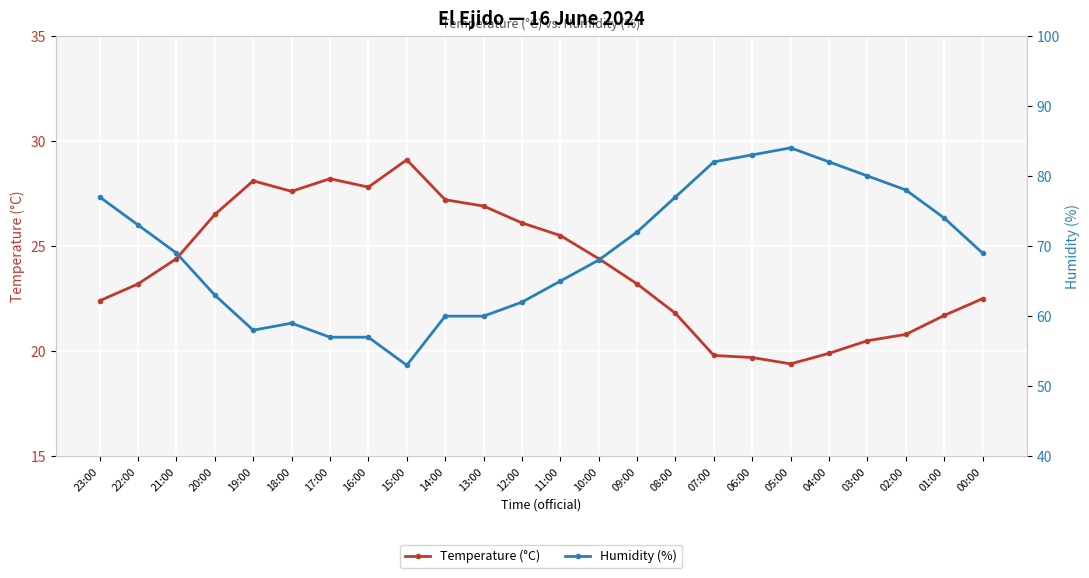

Between 08:00 and 06:00, which series saw the biggest shift?

Humidity (%)